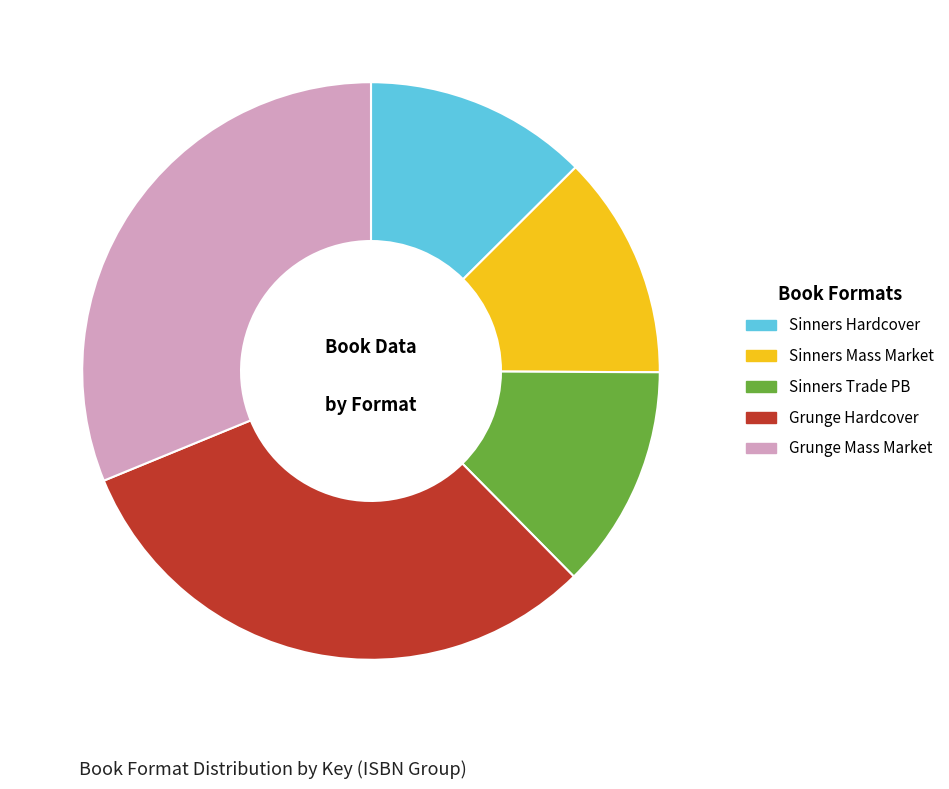

True or false: Grunge Mass Market accounts for 31% of the total.

True